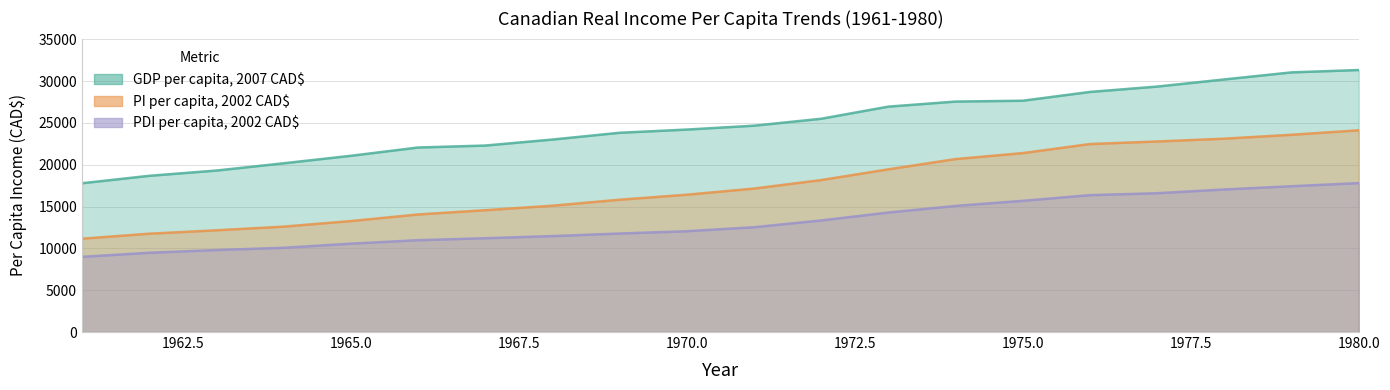

True or false: PDI per capita, 2002 CAD$ and PI per capita, 2002 CAD$ cross at least once.

False